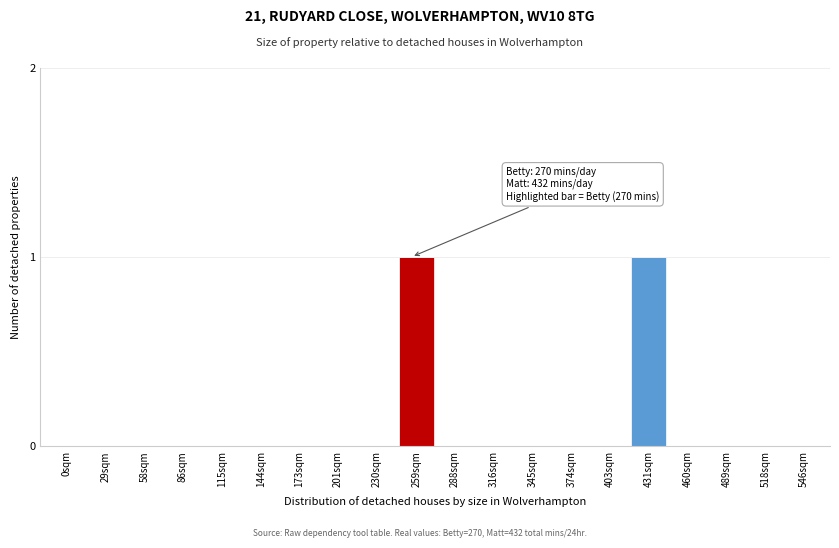

Reading left to right, what are all the values shown in this chart?

0sqm=0	29sqm=0	58sqm=0	86sqm=0	115sqm=0	144sqm=0	173sqm=0	201sqm=0	230sqm=0	259sqm=1	288sqm=0	316sqm=0	345sqm=0	374sqm=0	403sqm=0	431sqm=1	460sqm=0	489sqm=0	518sqm=0	546sqm=0